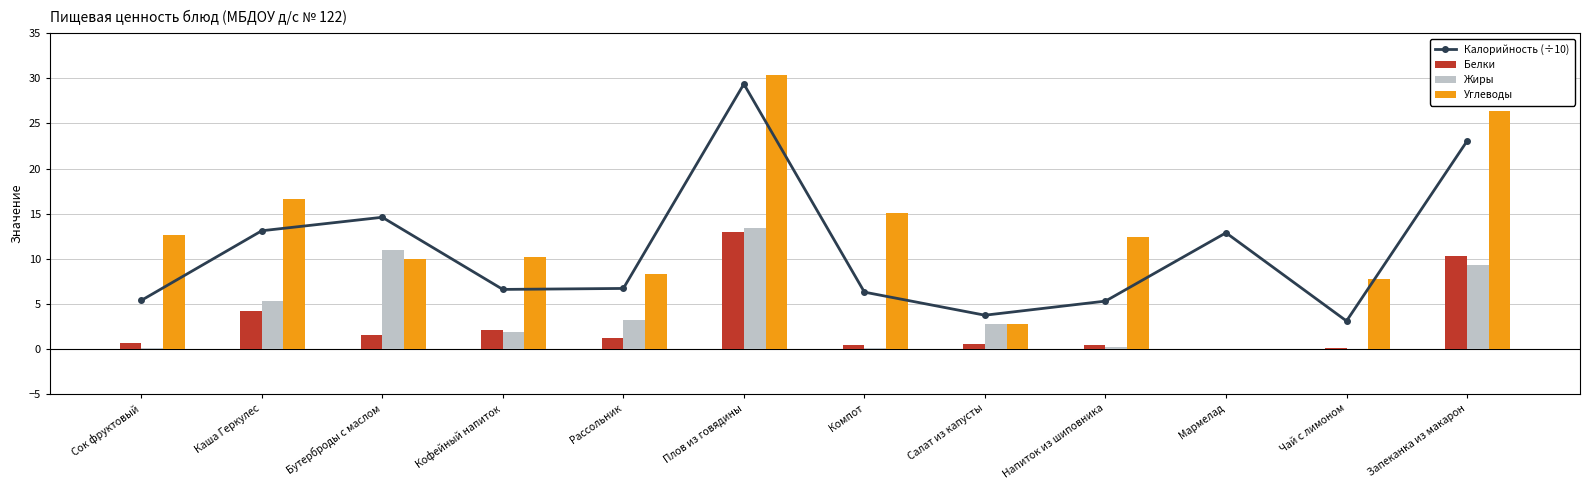

Which series has the largest range (max minus min)?

Углеводы